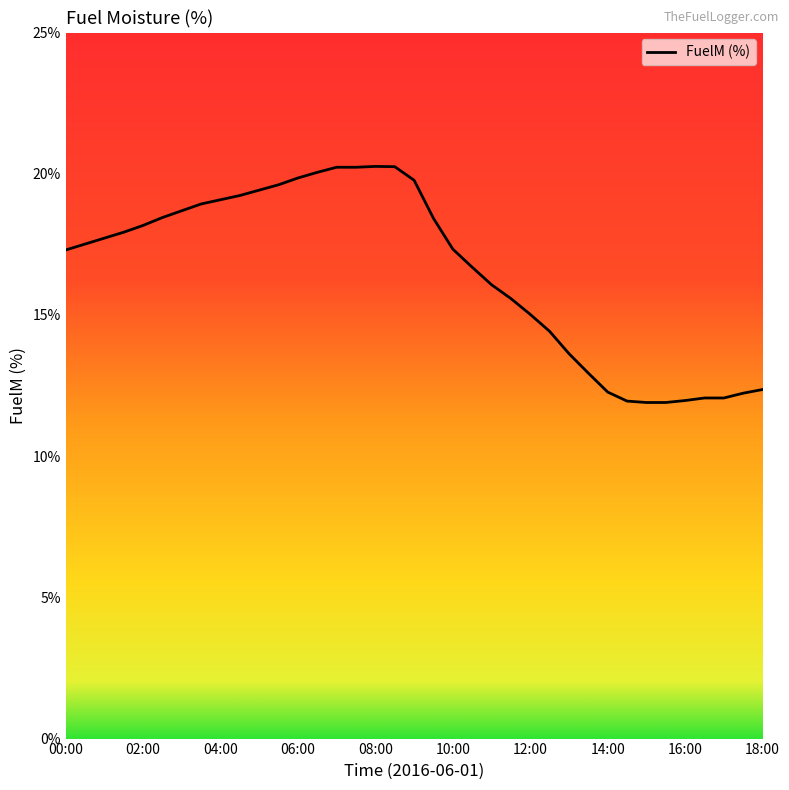

What is the greatest value displayed?

20.3